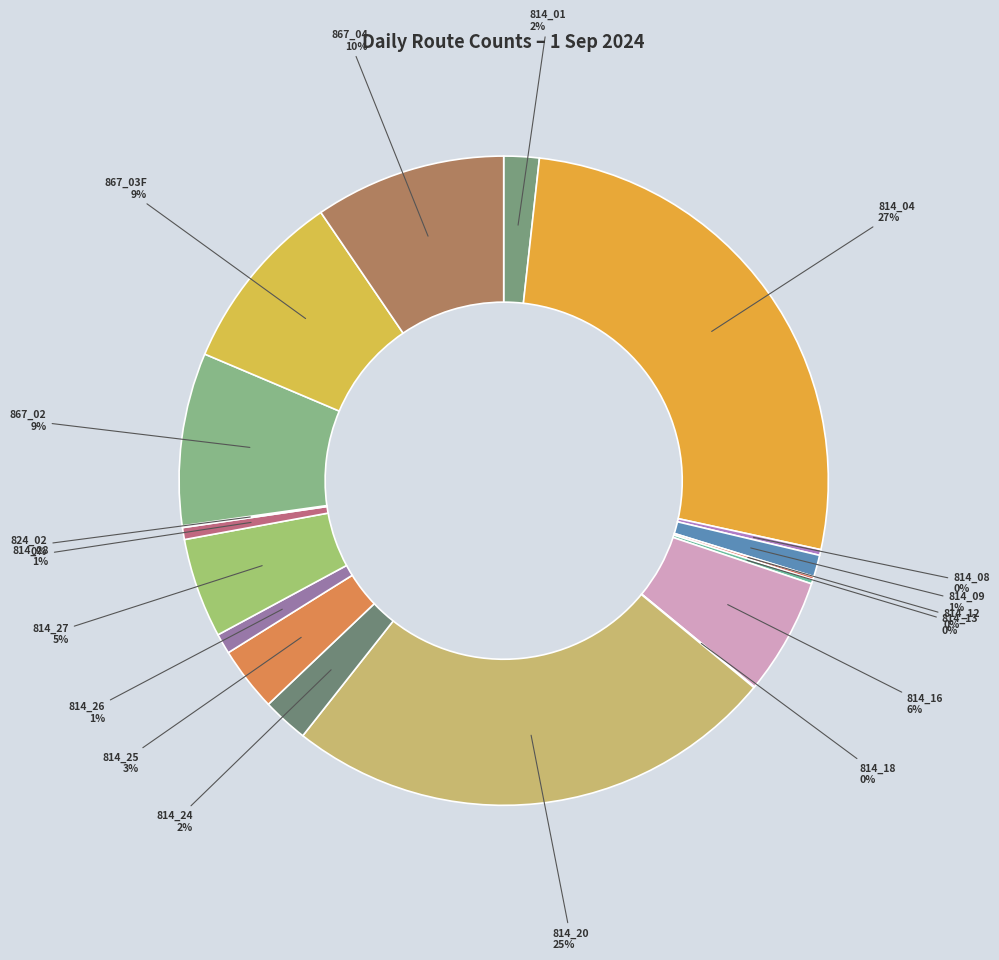

To the nearest percent, what is the difference between the largest and smallest slice percentages?

27%